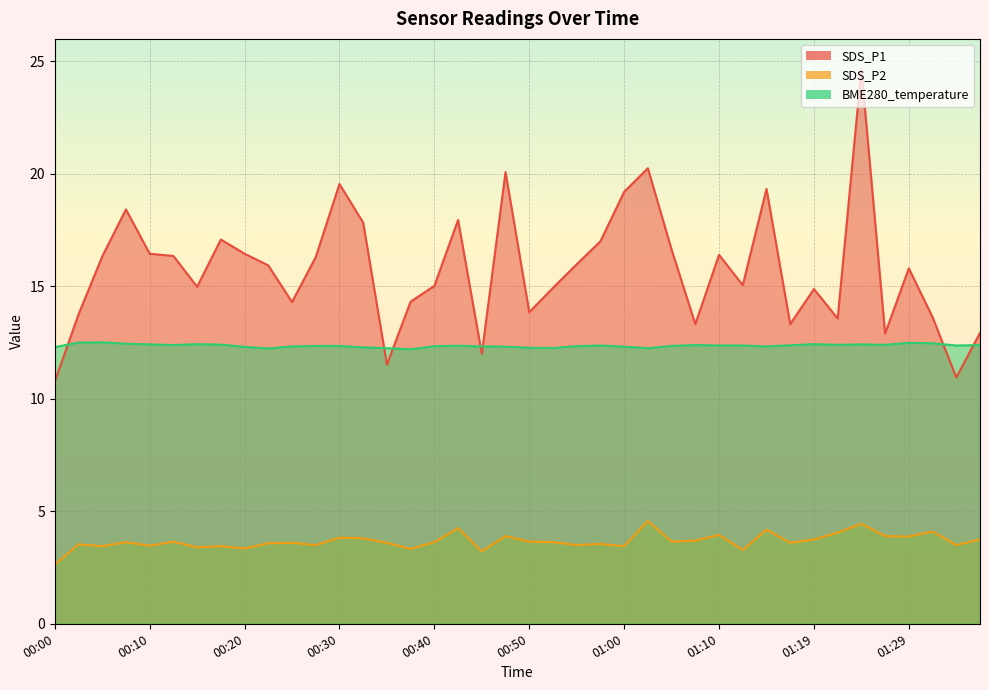

How many interior local valleys does the SDS_P1 series have?

11